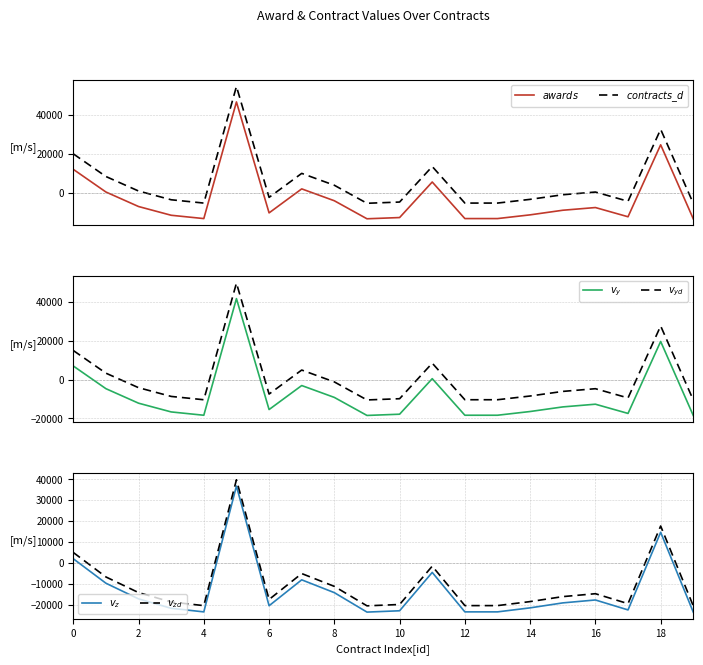

How many data points in $v_z$ are above -19077?

9